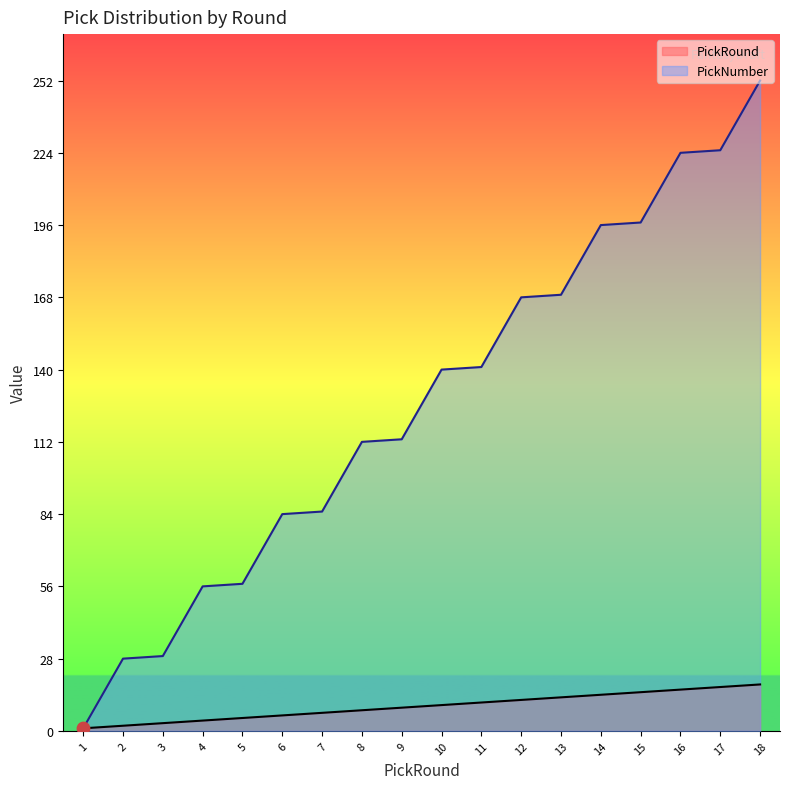

At which category is the sum across all series the highest?

18